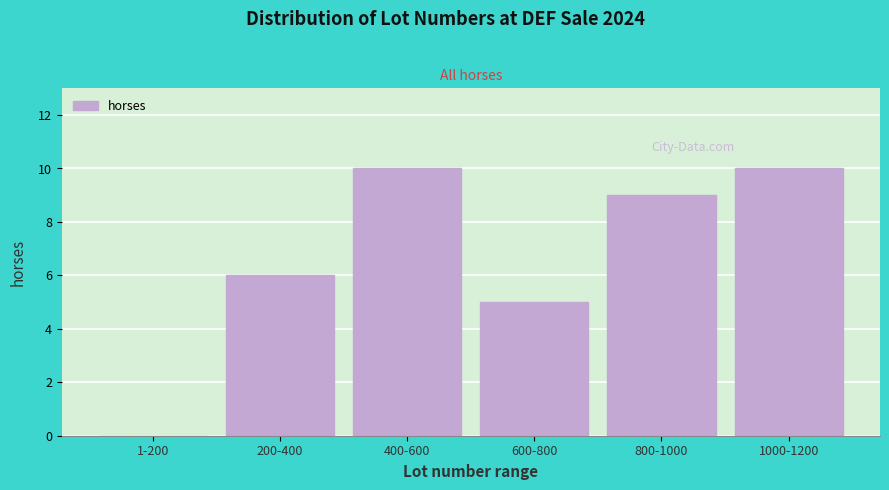

Reading left to right, transcribe all the data shown in this chart.

1-200=0	200-400=6	400-600=10	600-800=5	800-1000=9	1000-1200=10